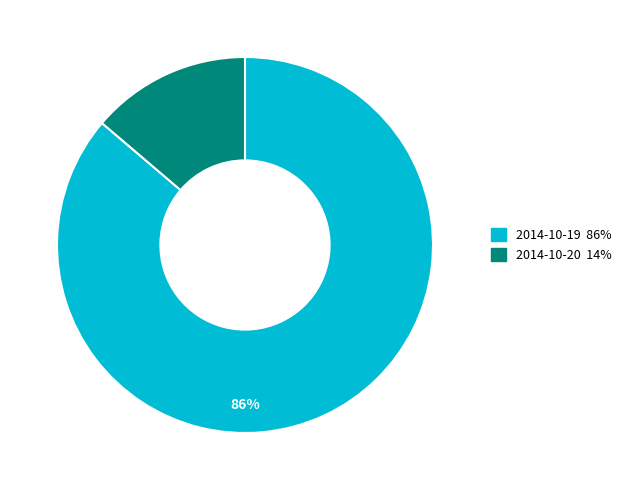

How many slices are in this pie chart?

2